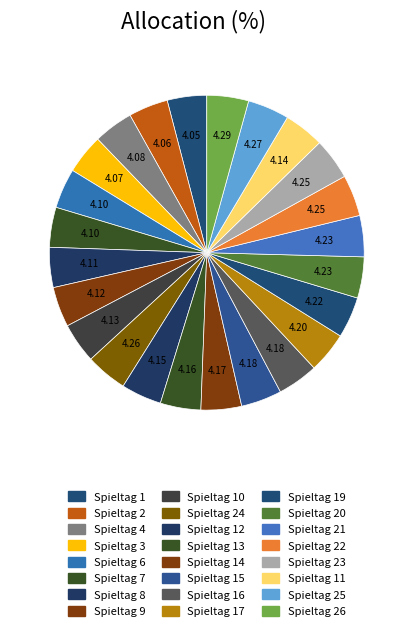

How many segments does this pie chart have?

24